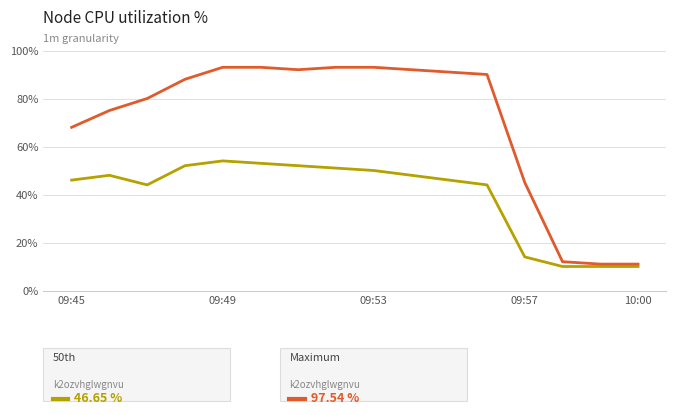

What is the smallest value displayed?

10